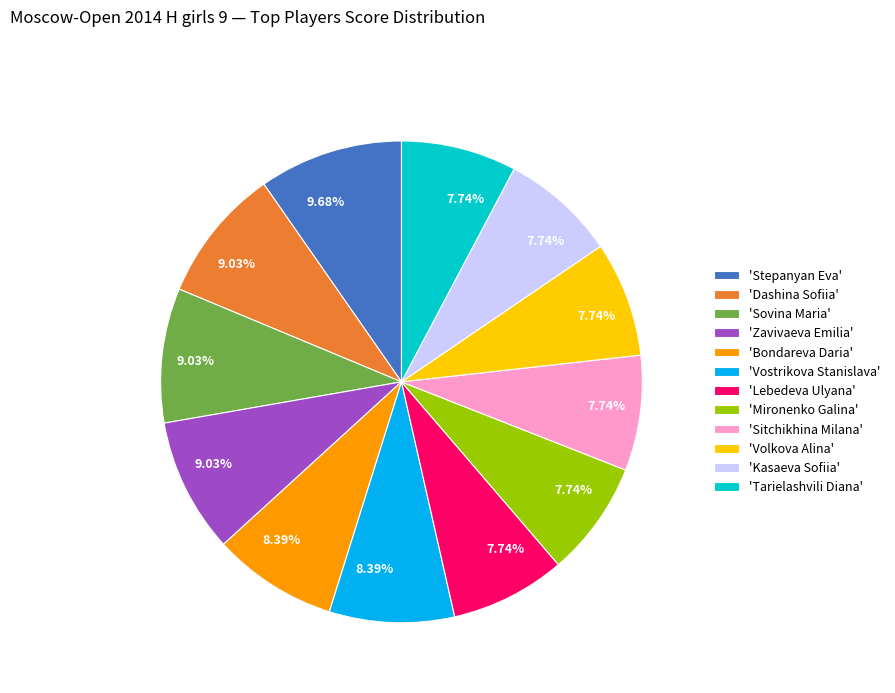

Which slice is the largest?

'Stepanyan Eva'